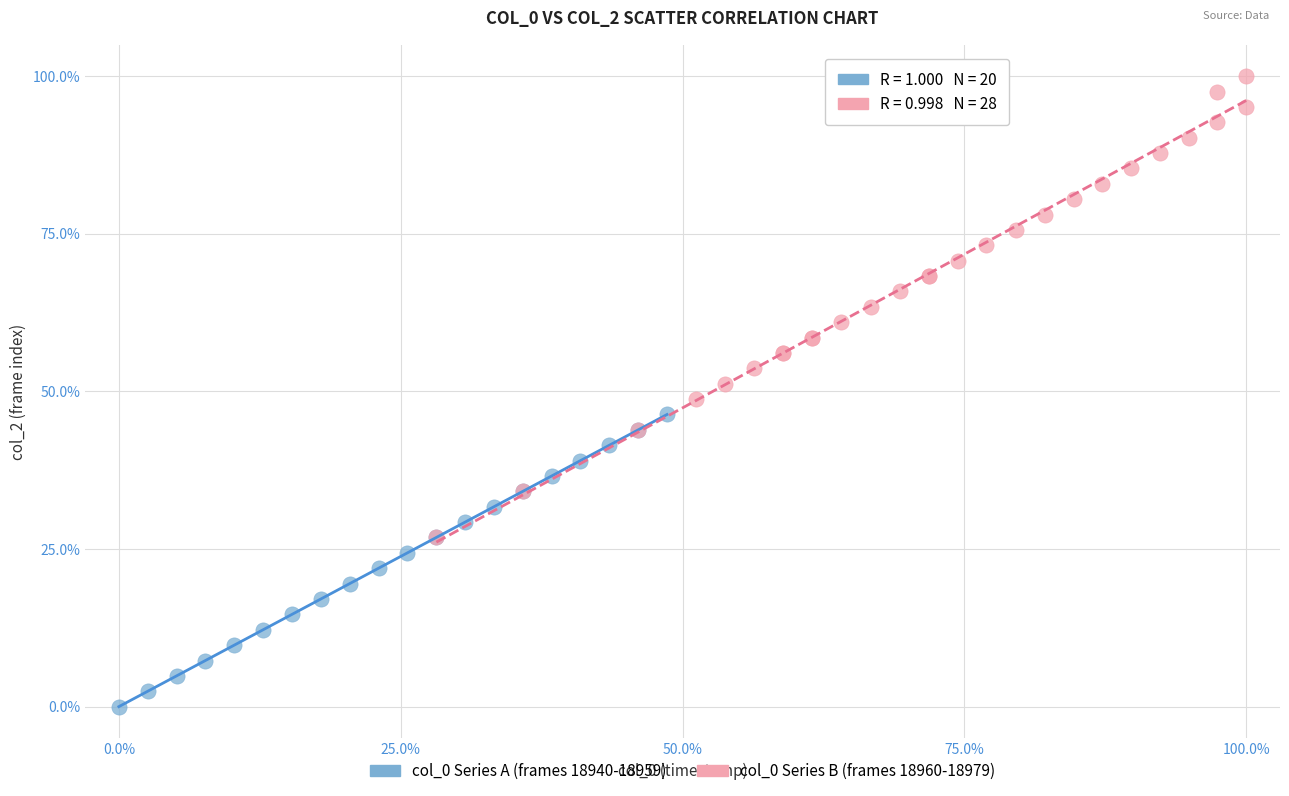

Which series has the largest Y range (max minus min)?

col_0 Series B (frames 18960-18979)